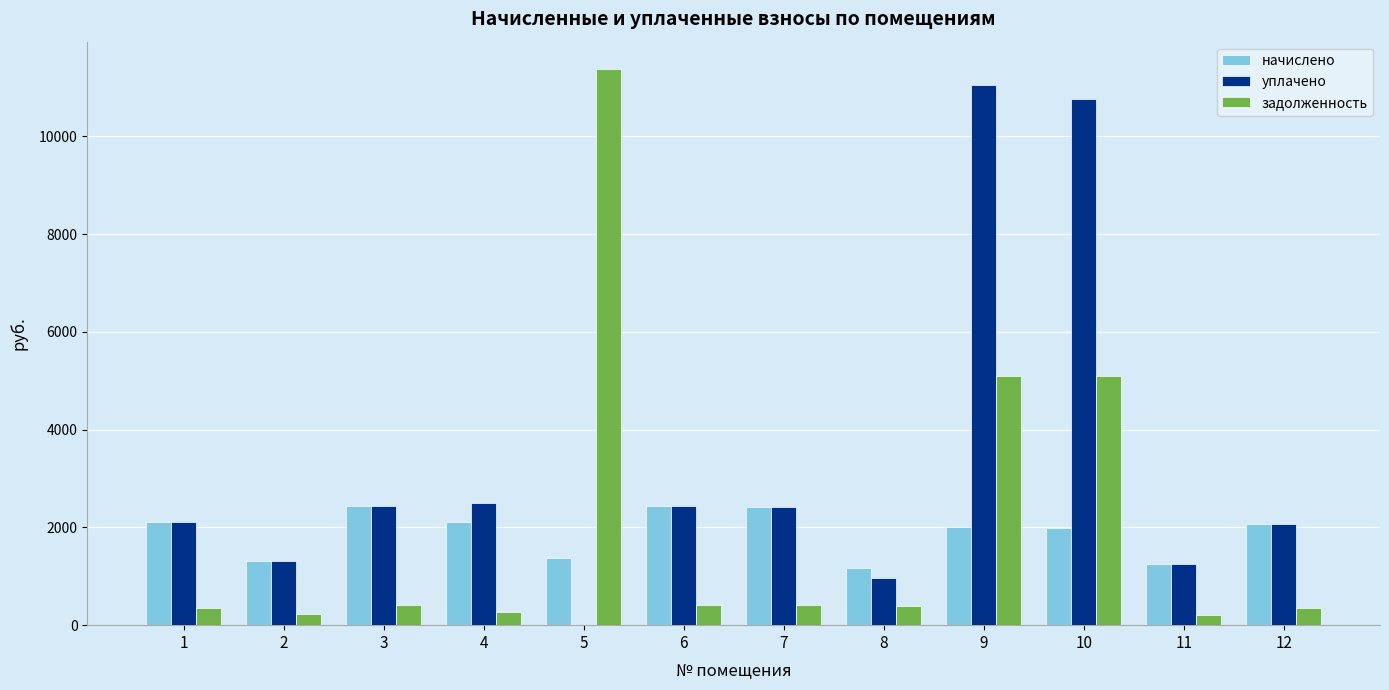

What is the difference between the задолженность values at 1 and 3?

55.4